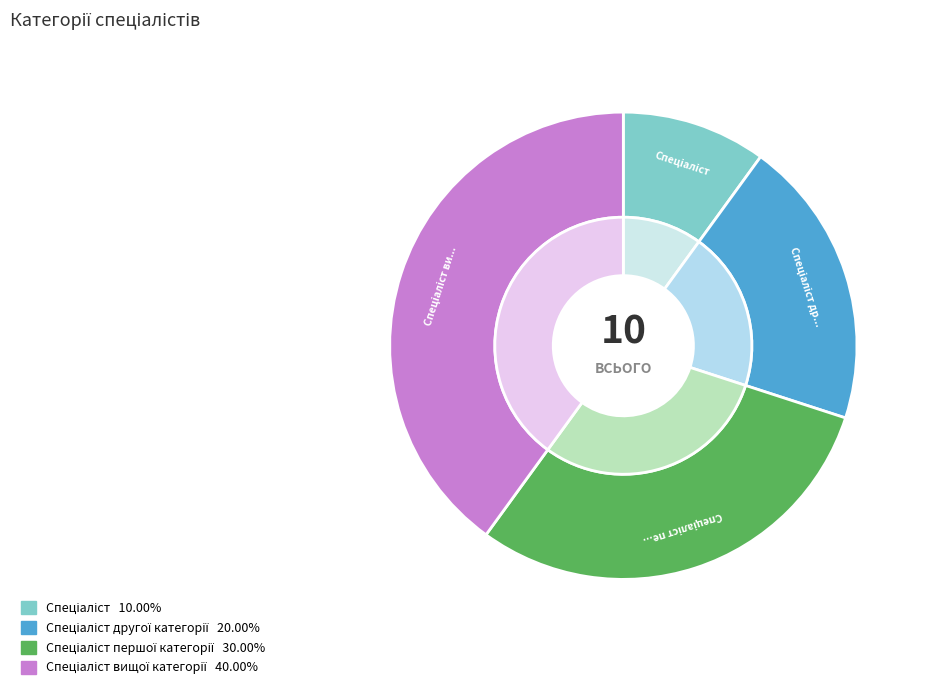

Does Спеціаліст другої категорії account for over 50% of the chart?

No